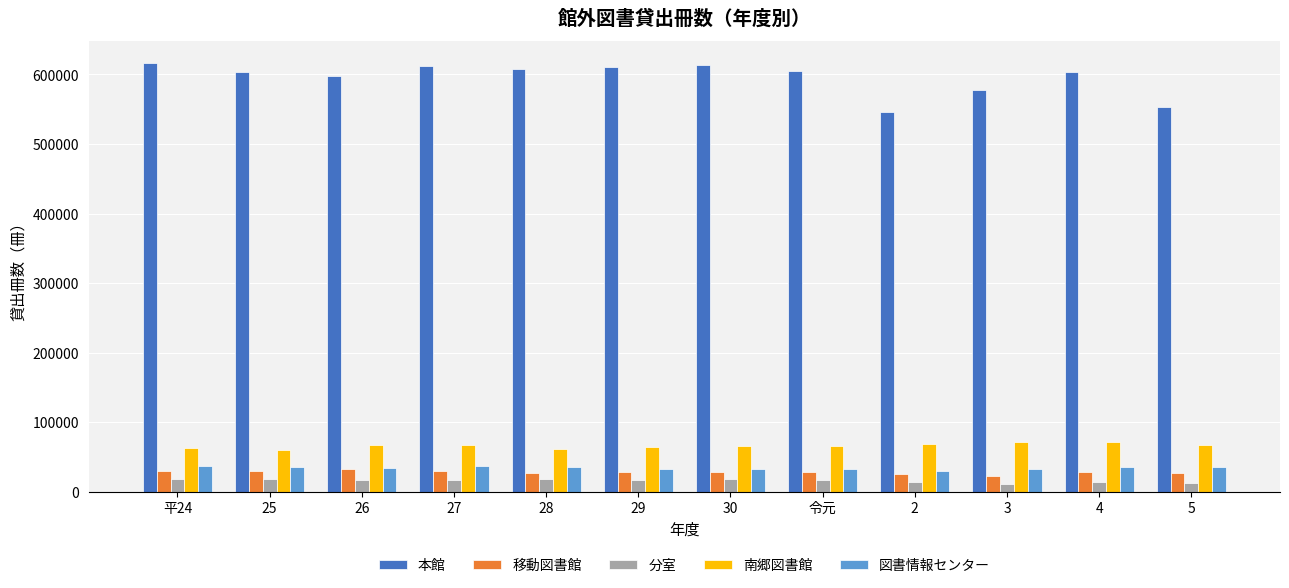

Which series has the largest total across all categories?

本館